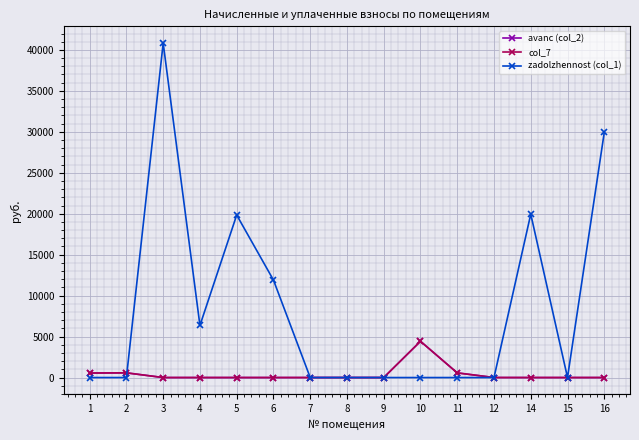

The zadolzhennost (col_1) series shows 0.0 at 15. True or false?

True